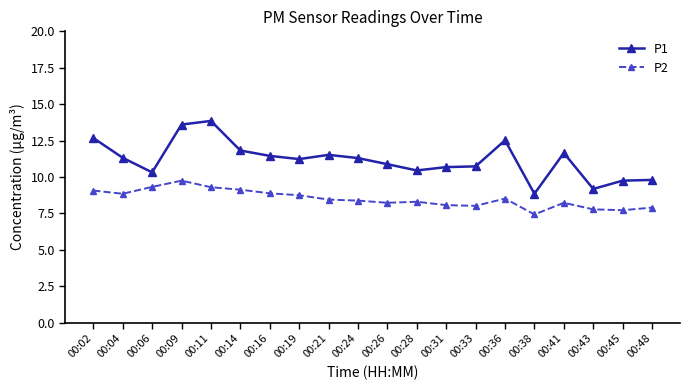

What is the spread (max minus min) of values at 00:16?

2.6